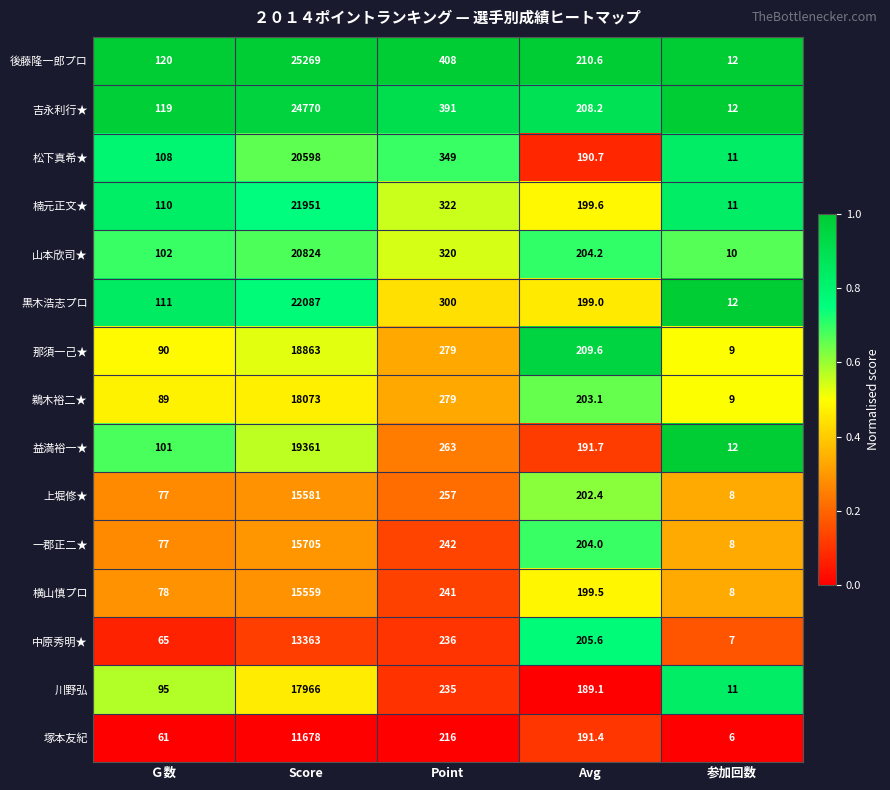

Which series has the largest total across all categories?

後藤隆一郎プロ